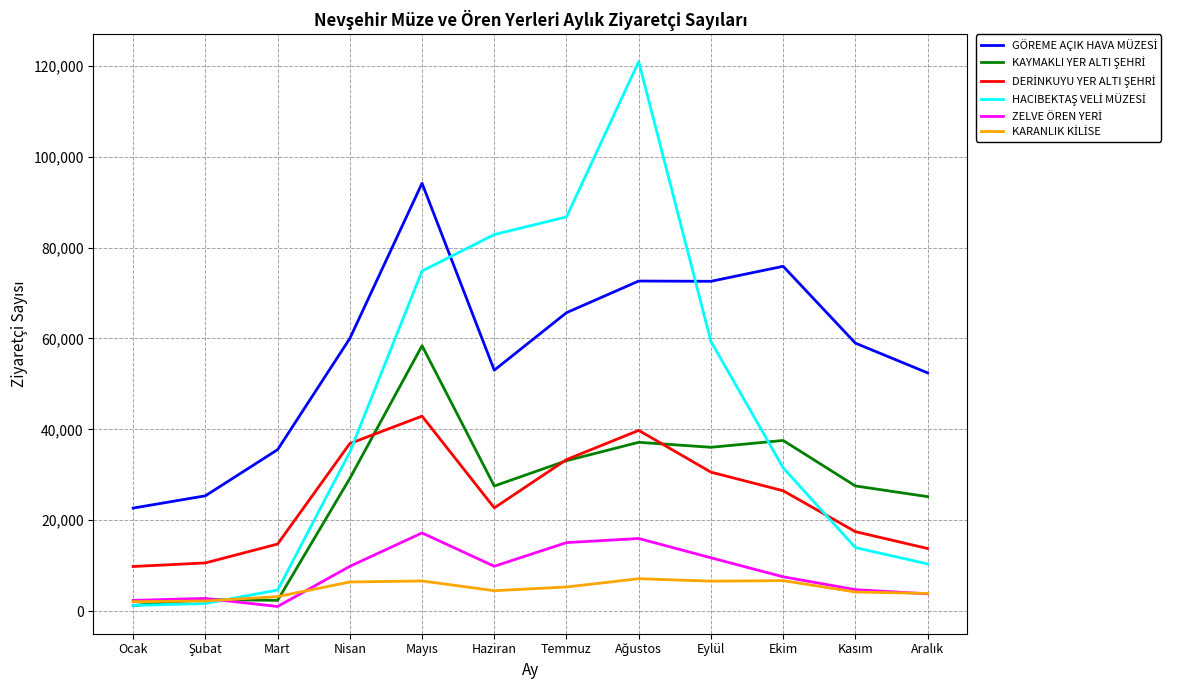

What is the sum of all DERİNKUYU YER ALTI ŞEHRİ values?

299282